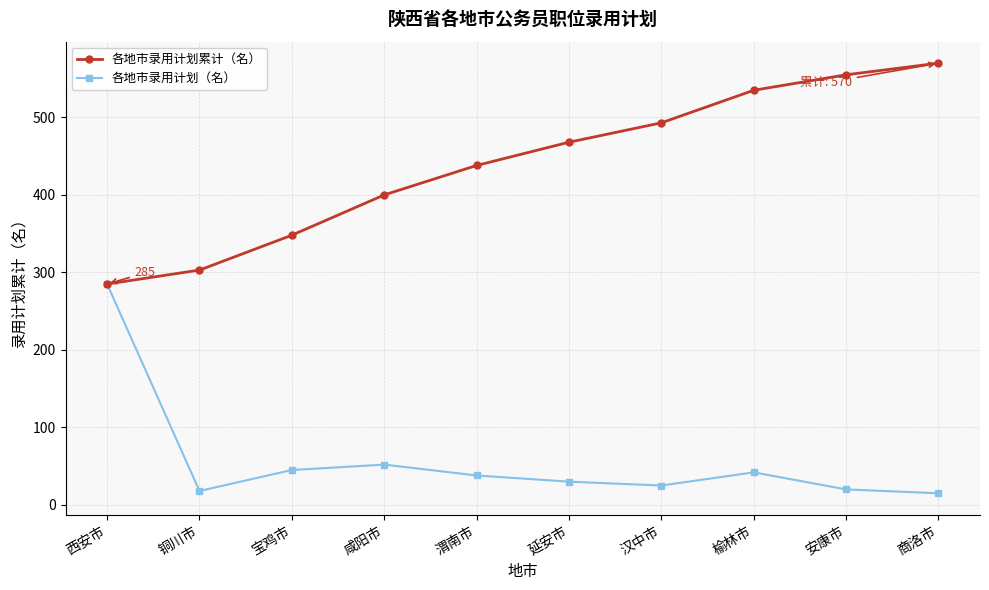

What is the sum of the 各地市录用计划累计（名） values at 商洛市 and 宝鸡市?

918